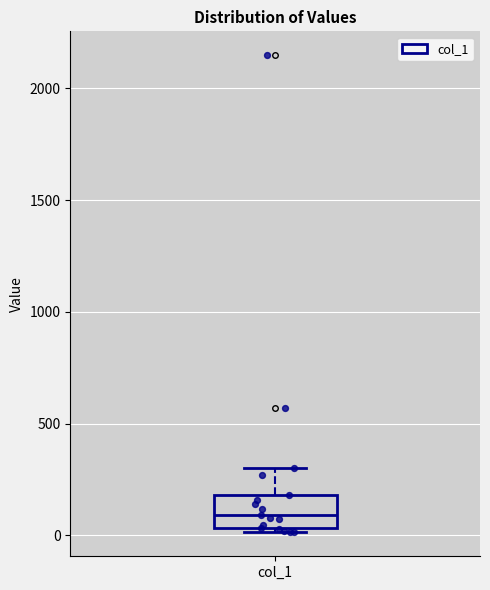

Where does the median line of the box for col_1 sit on the y-axis? The values are not printed on the chart, so give them approximately, as read against the axis.

100